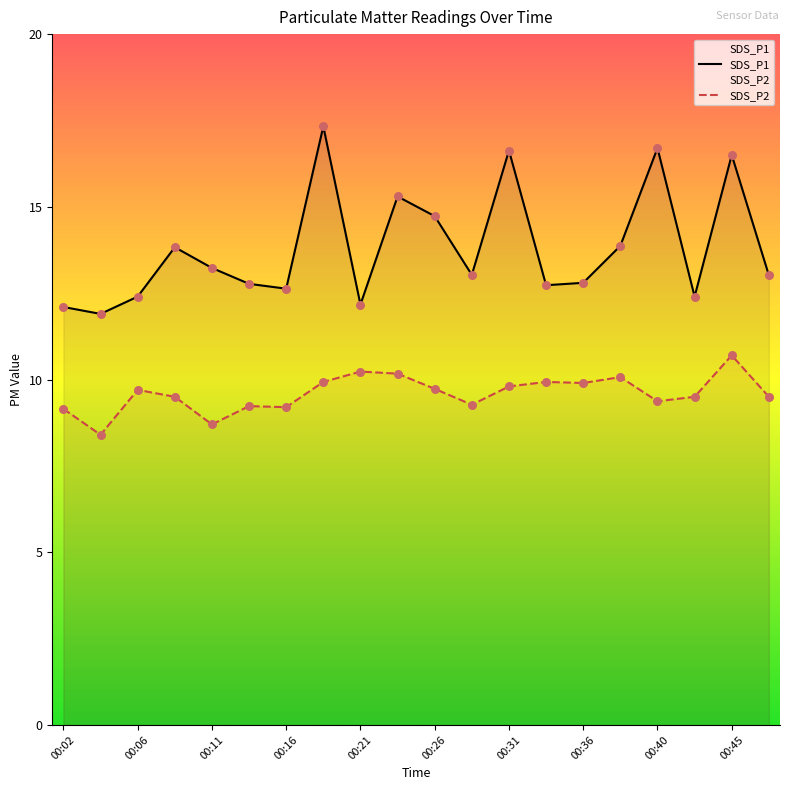

At which category is the sum across all series the highest?

00:18